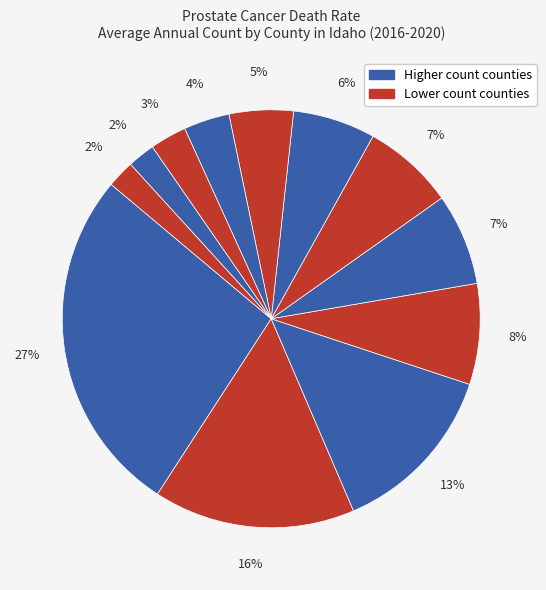

To the nearest percent, what is the average slice percentage?

8%